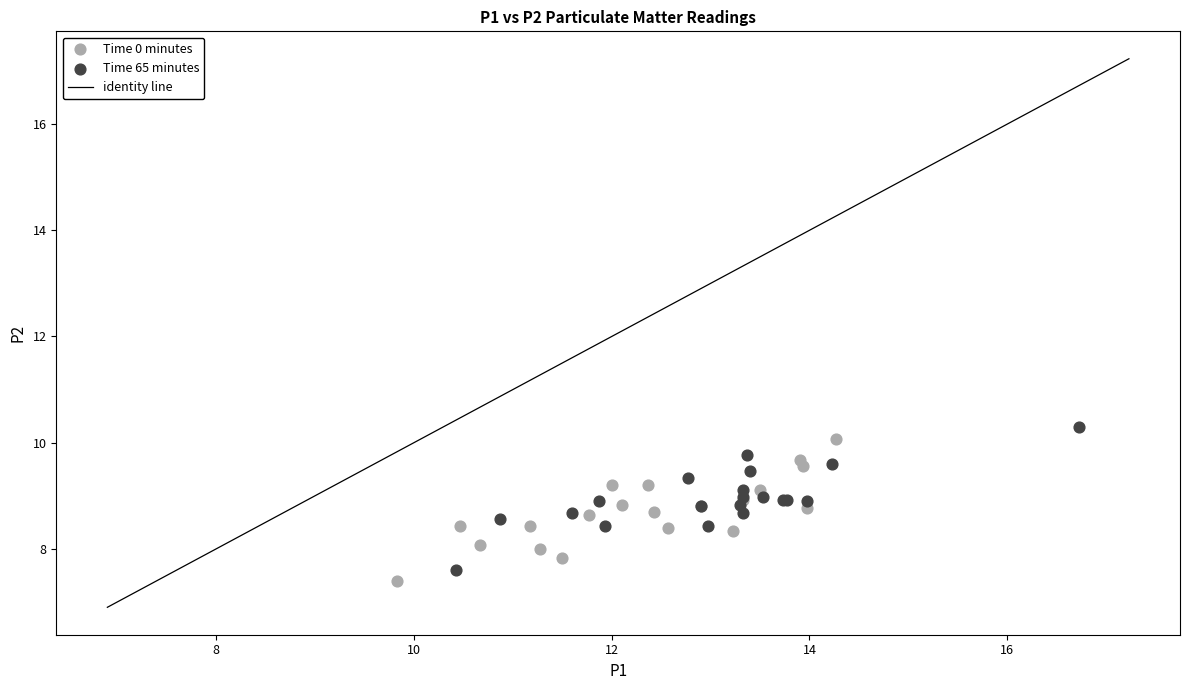

Which series reaches the maximum Y coordinate?

Time 65 minutes